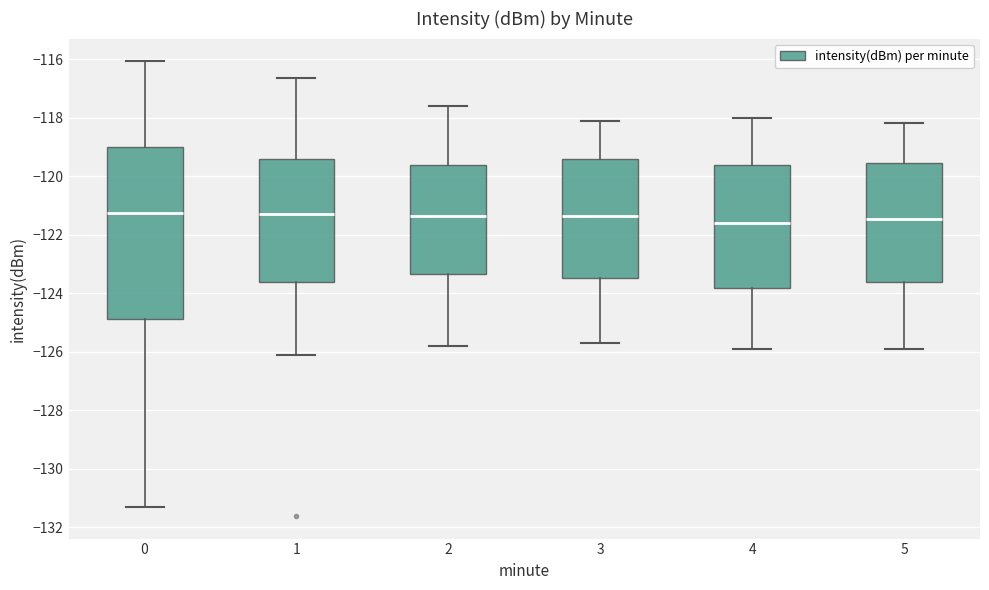

Reading left to right, transcribe this box plot: for each box, give where its median line is, the range the box spans, and where its two whiskers end, as read against the y-axis. The values are not printed on the chart, so give them approximately, as read against the axis.

0: median -121.2, box -124.8 to -119.0, whiskers -131.4 to -116.0
1: median -121.2, box -123.6 to -119.4, whiskers -126.0 to -116.6
2: median -121.4, box -123.4 to -119.6, whiskers -125.8 to -117.6
3: median -121.4, box -123.4 to -119.4, whiskers -125.6 to -118.0
4: median -121.6, box -123.8 to -119.6, whiskers -125.8 to -118.0
5: median -121.4, box -123.6 to -119.6, whiskers -125.8 to -118.2